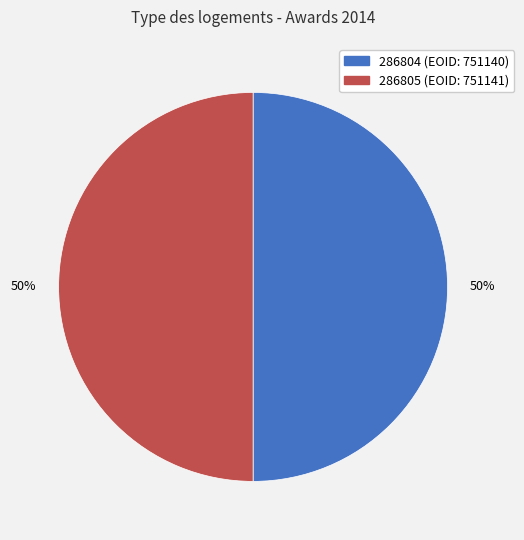

Is the sum of 286804 and 286805 greater than half?

Yes